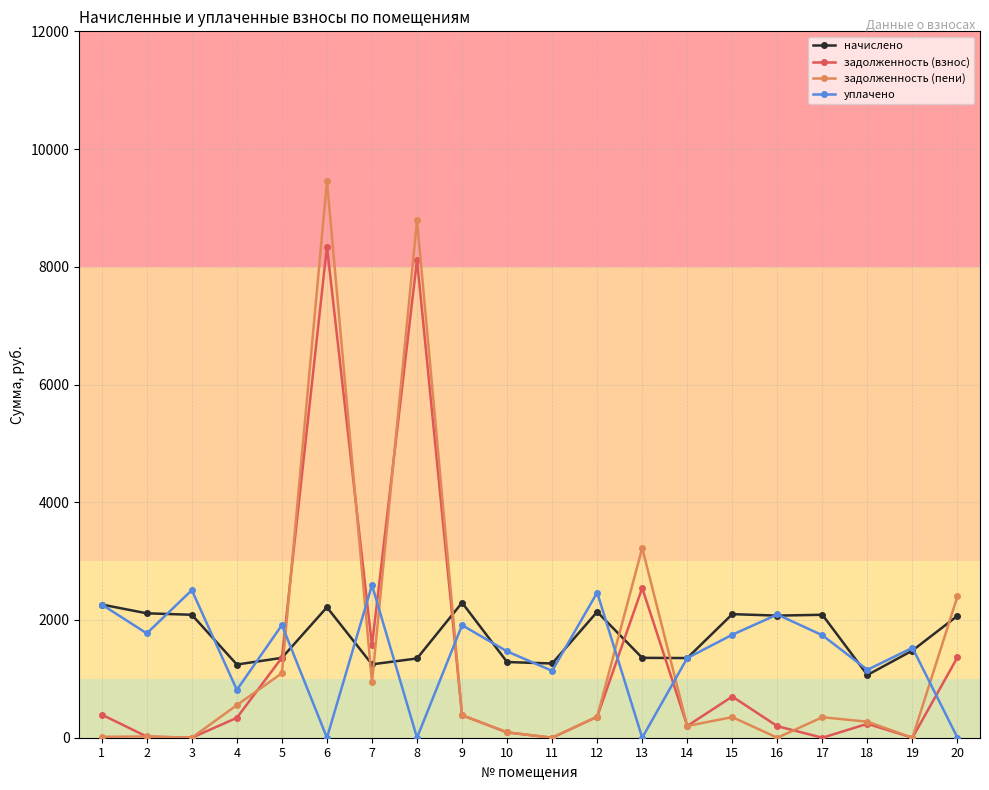

In уплачено, how many points are higher than both neighbors (excluding endpoints)?

7